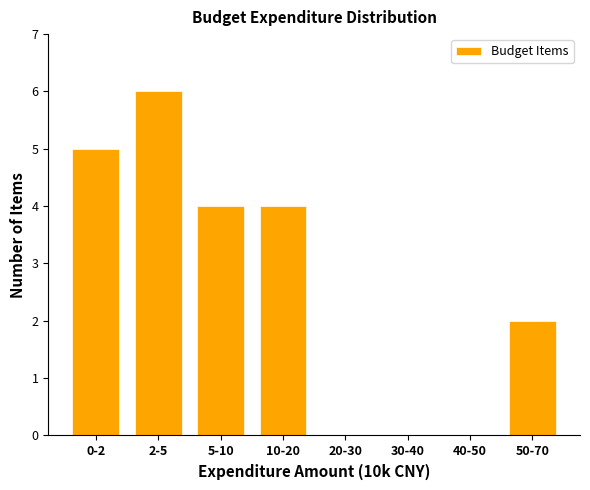

Reading right to left, list all the values displayed in this chart.

50-70=2	40-50=0	30-40=0	20-30=0	10-20=4	5-10=4	2-5=6	0-2=5